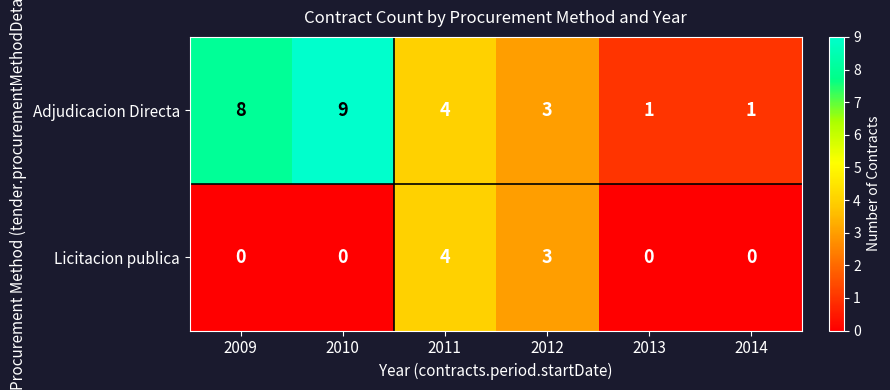

Which series changed the most between 2009 and 2014?

Adjudicacion Directa